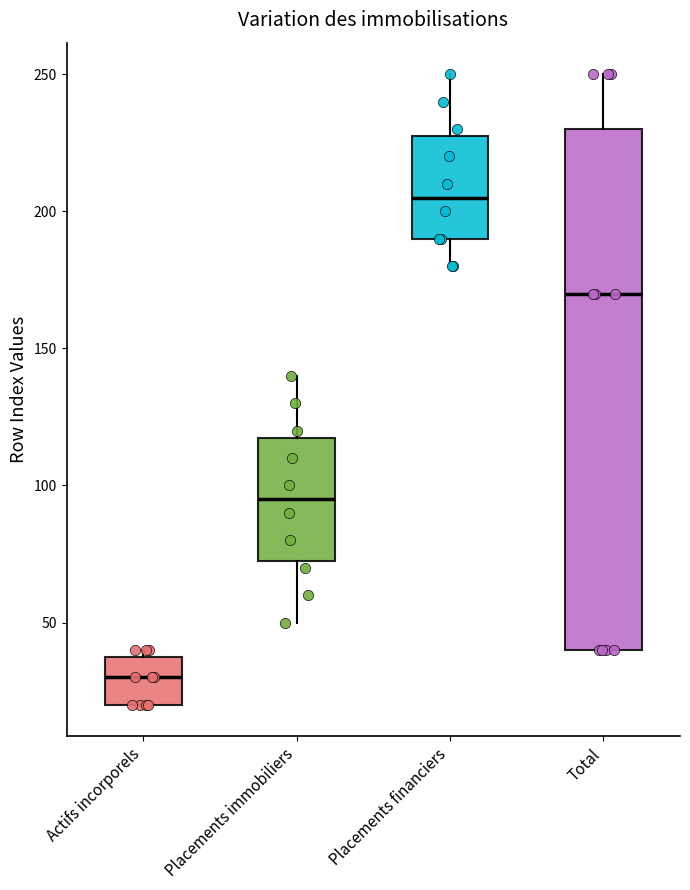

Where does the median line of the box for Actifs incorporels sit on the y-axis? The values are not printed on the chart, so give them approximately, as read against the axis.

30